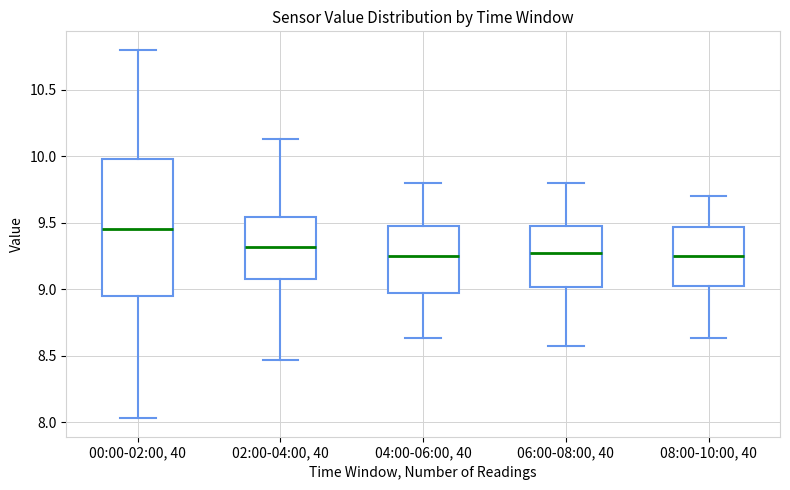

Reading left to right, read every box against the y-axis: the position of its median line, the range the box covers, and the ends of its whiskers. The values are not printed on the chart, so give them approximately, as read against the axis.

00:00-02:00, 40: median 9.45, box 8.95 to 10.00, whiskers 8.05 to 10.80
02:00-04:00, 40: median 9.30, box 9.10 to 9.55, whiskers 8.45 to 10.15
04:00-06:00, 40: median 9.25, box 8.95 to 9.50, whiskers 8.65 to 9.80
06:00-08:00, 40: median 9.25, box 9.00 to 9.50, whiskers 8.55 to 9.80
08:00-10:00, 40: median 9.25, box 9.00 to 9.45, whiskers 8.65 to 9.70